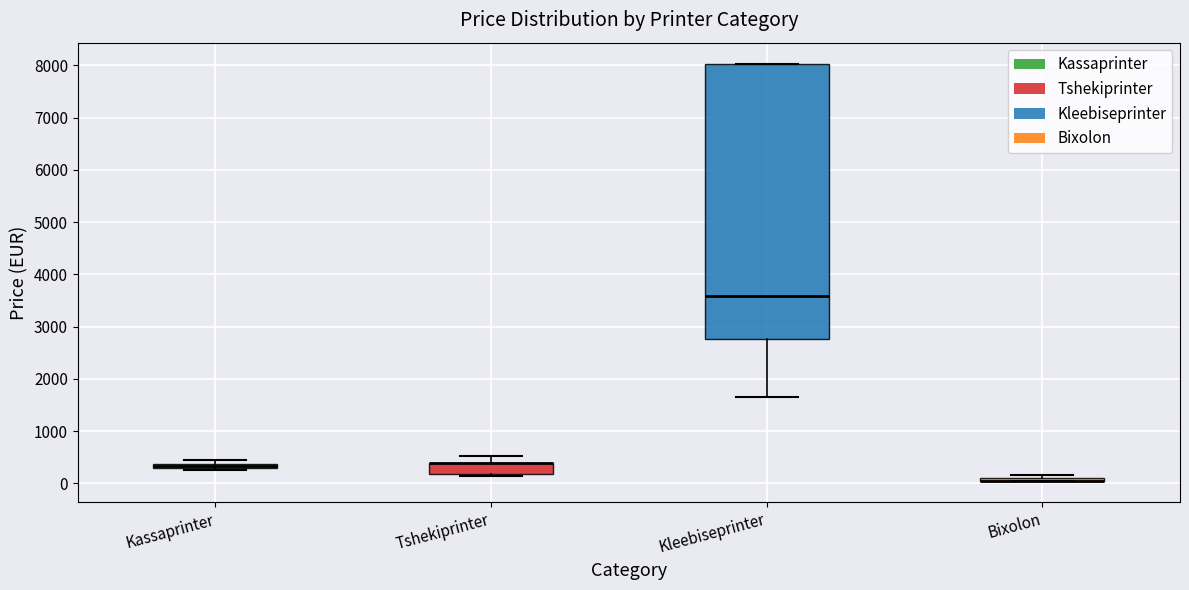

Where is the upper edge of the box for Kleebiseprinter on the y-axis? The values are not printed on the chart, so give them approximately, as read against the axis.

8000